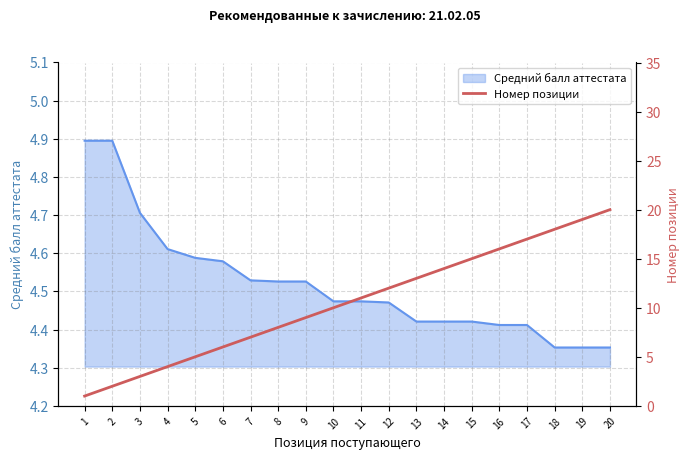

Is it true that the value at 12 is 12?

True